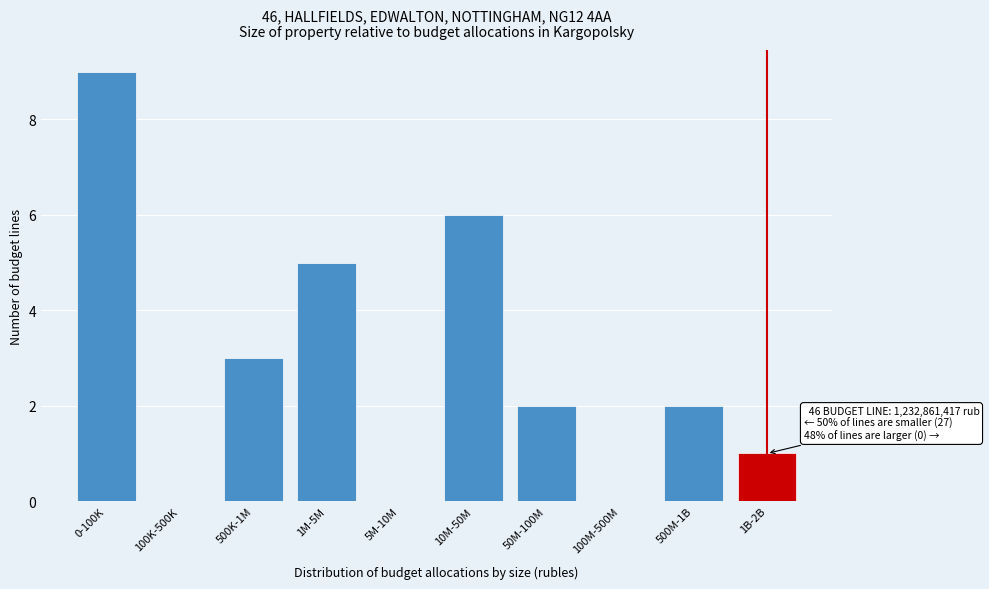

Reading left to right, transcribe all the data shown in this chart.

0-100K=9	100K-500K=0	500K-1M=3	1M-5M=5	5M-10M=0	10M-50M=6	50M-100M=2	100M-500M=0	500M-1B=2	1B-2B=1